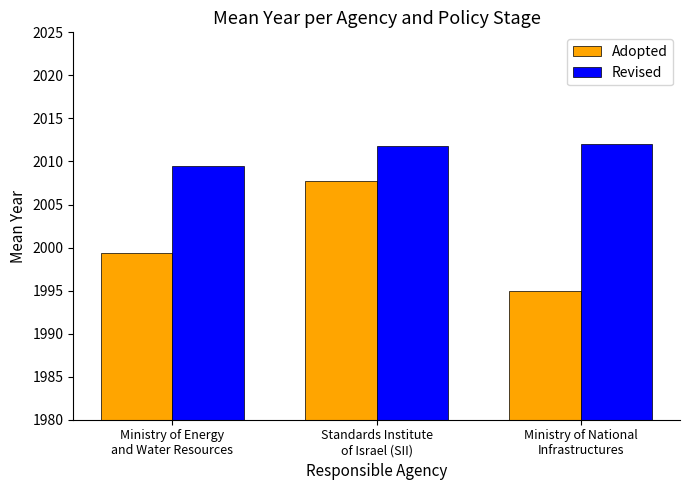

What is the lowest value of the Revised series?

2009.5